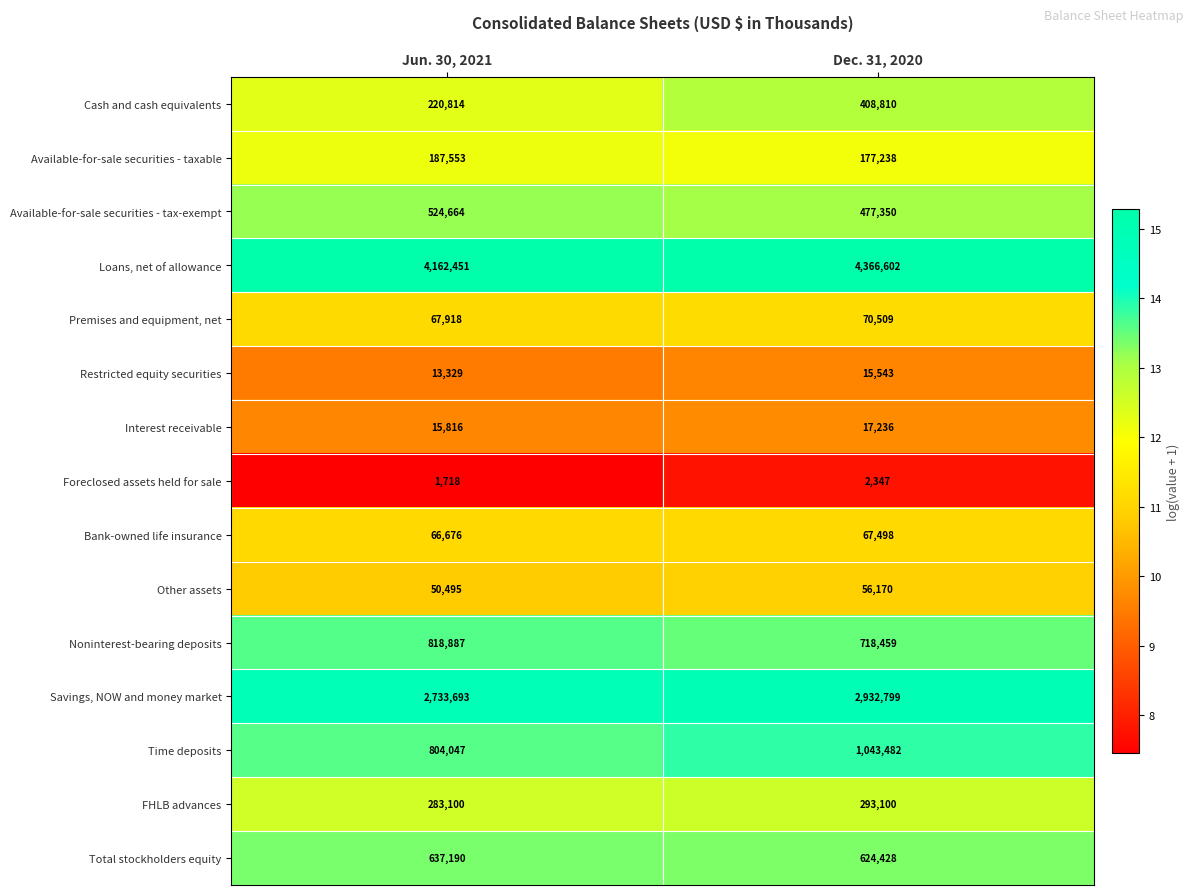

Between Jun. 30, 2021 and Dec. 31, 2020, which series saw the biggest shift?

Time deposits